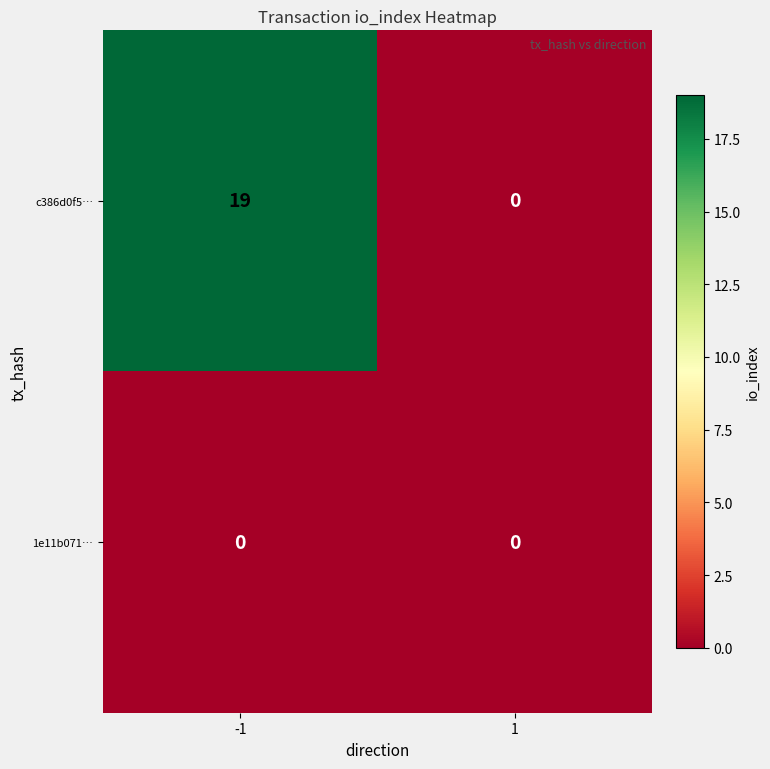

True or false: c386d0f5… has a value of 0 at 1.

True